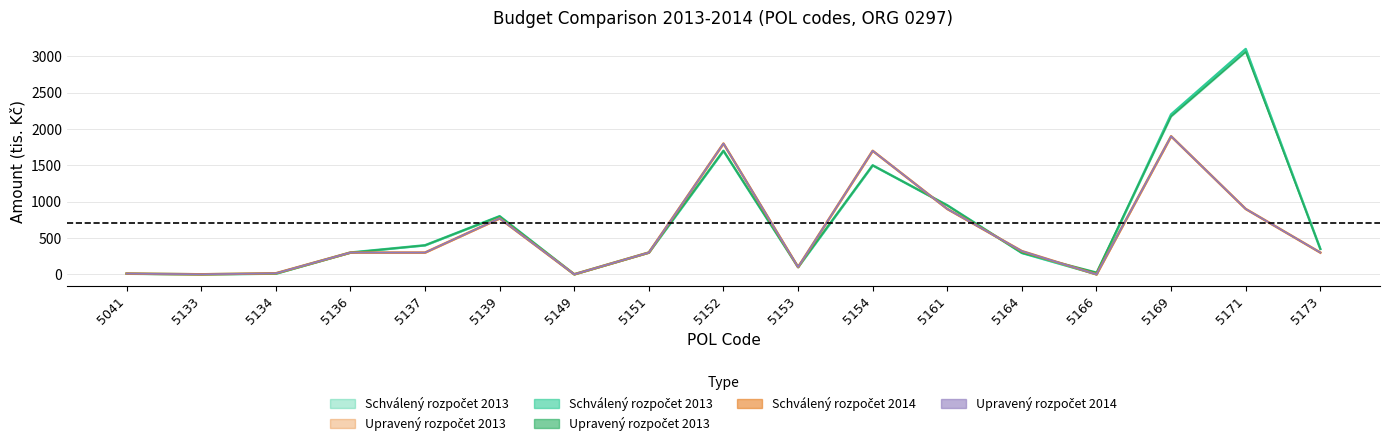

At which label does Schválený rozpočet 2014 reach its minimum?

5166